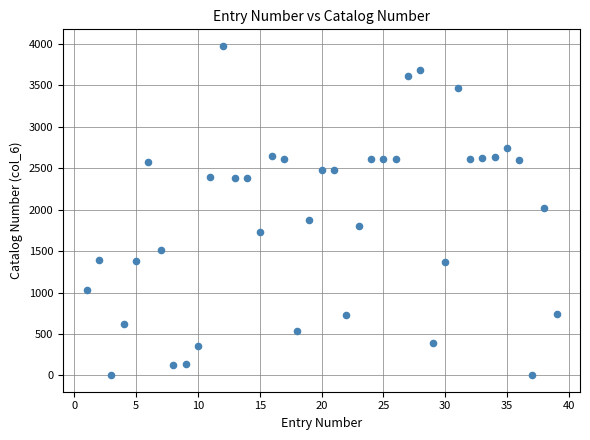

What is the range of Y values (max minus min)?

3971